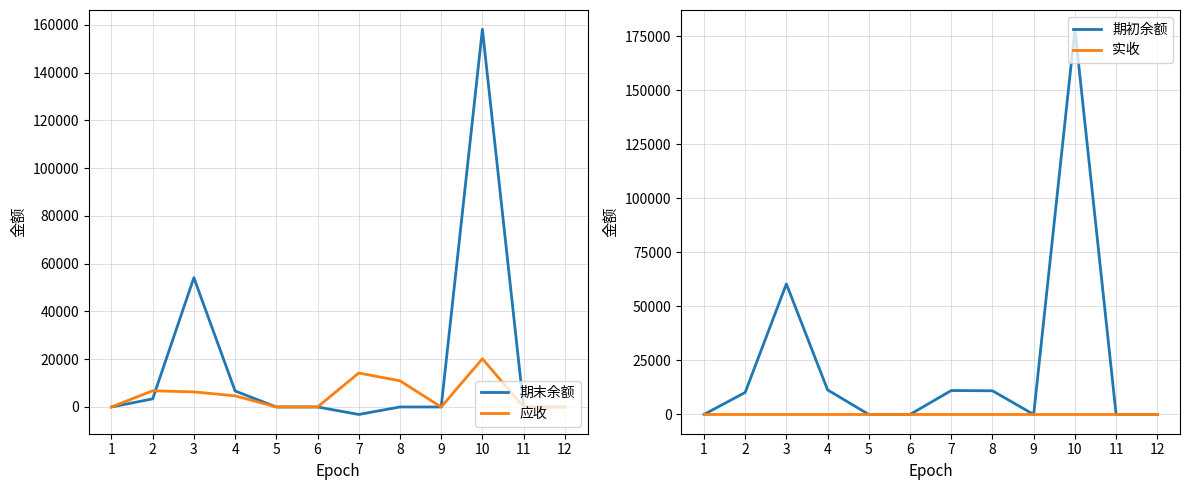

At how many categories does at least one series exceed 160656?

1